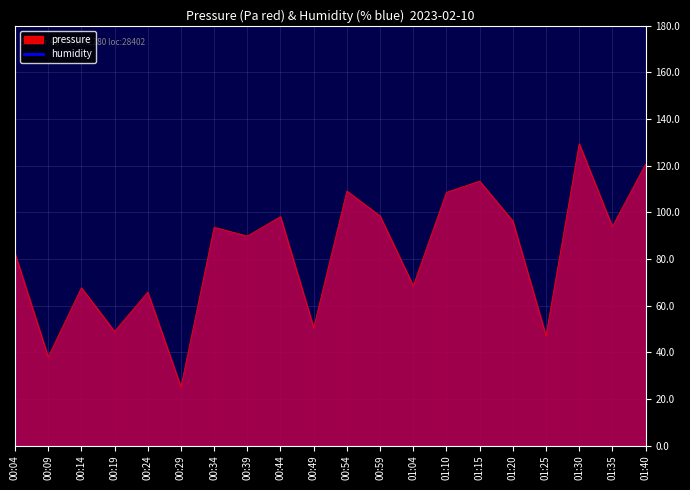

Rank the categories by value from highest to lowest.

01:30, 01:40, 01:15, 00:54, 01:10, 00:59, 00:44, 01:20, 01:35, 00:34, 00:39, 00:04, 01:04, 00:14, 00:24, 00:49, 00:19, 01:25, 00:09, 00:29